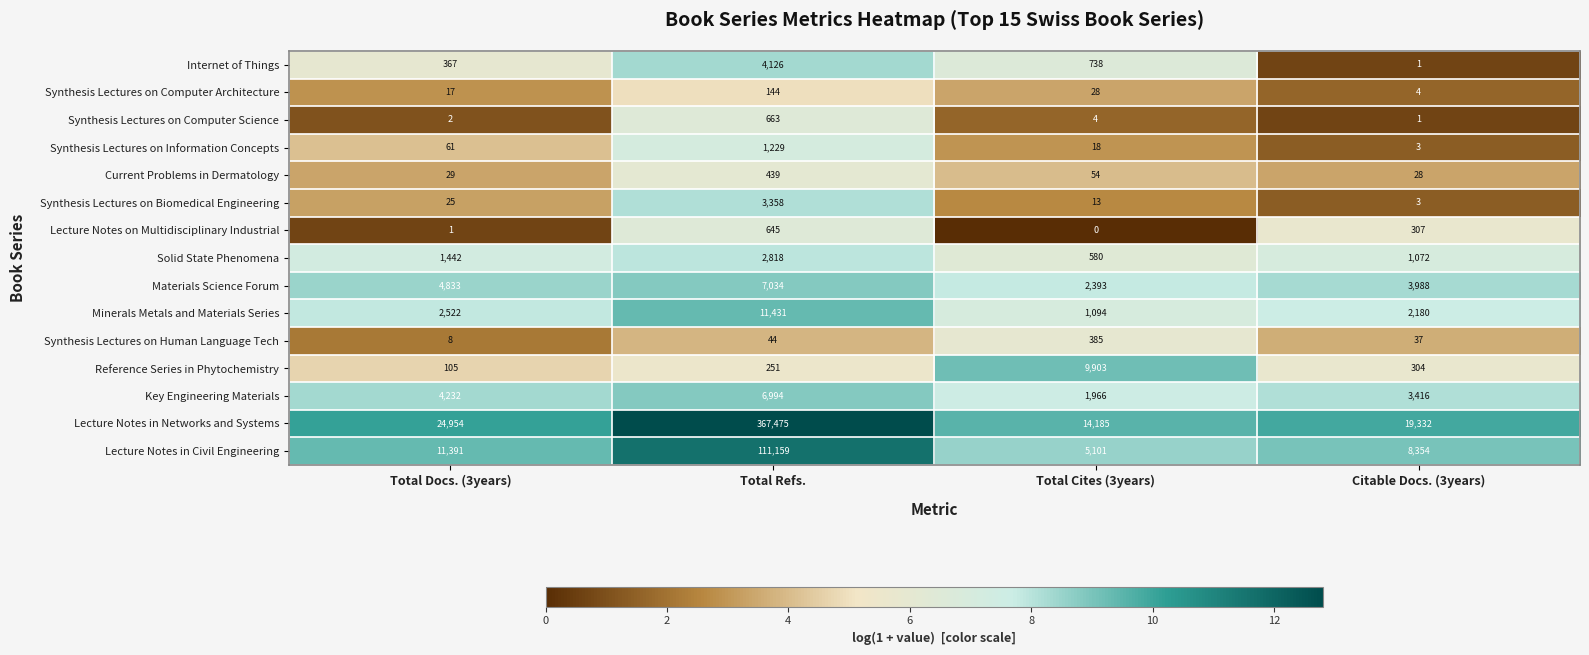

What is the sum of the Internet of Things values at Total Refs. and Total Docs. (3years)?

4493